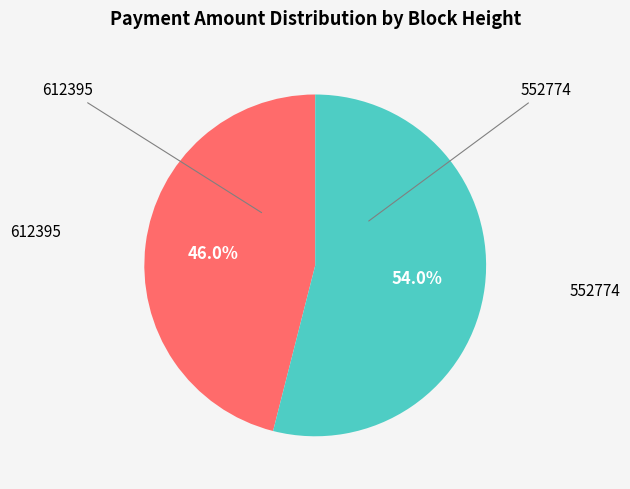

Does any single category account for the majority?

Yes